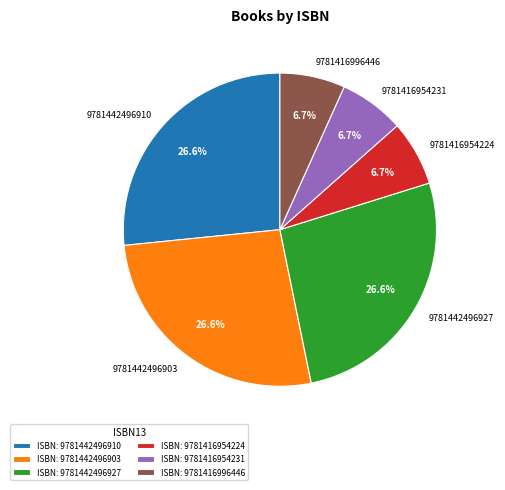

Is there any slice that represents more than half of the pie?

No